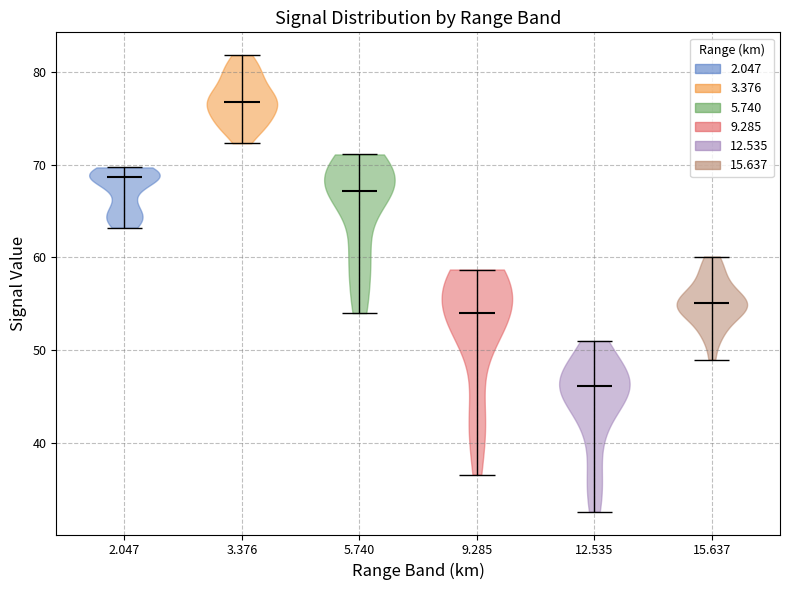

Which violin has the highest median line?

3.376